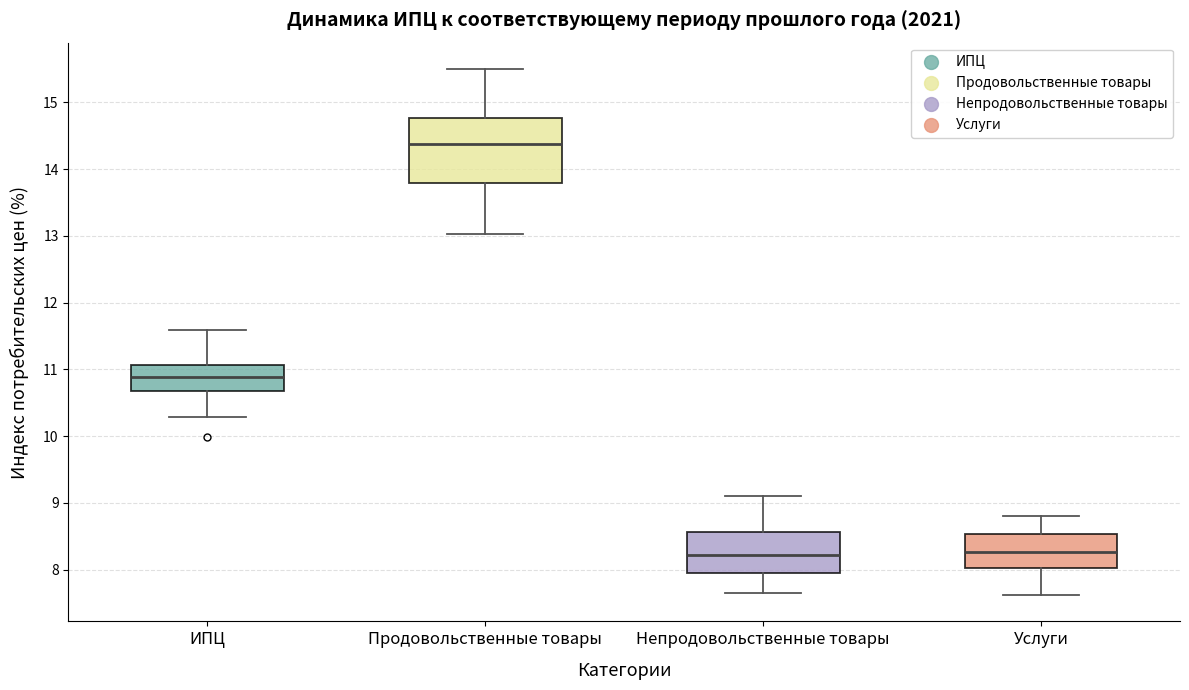

Reading left to right, read every box against the y-axis: the position of its median line, the range the box covers, and the ends of its whiskers. The values are not printed on the chart, so give them approximately, as read against the axis.

ИПЦ: median 10.9, box 10.7 to 11.1, whiskers 10.3 to 11.6
Продовольственные товары: median 14.4, box 13.8 to 14.8, whiskers 13.0 to 15.5
Непродовольственные товары: median 8.2, box 8.0 to 8.6, whiskers 7.7 to 9.1
Услуги: median 8.3, box 8.0 to 8.5, whiskers 7.6 to 8.8